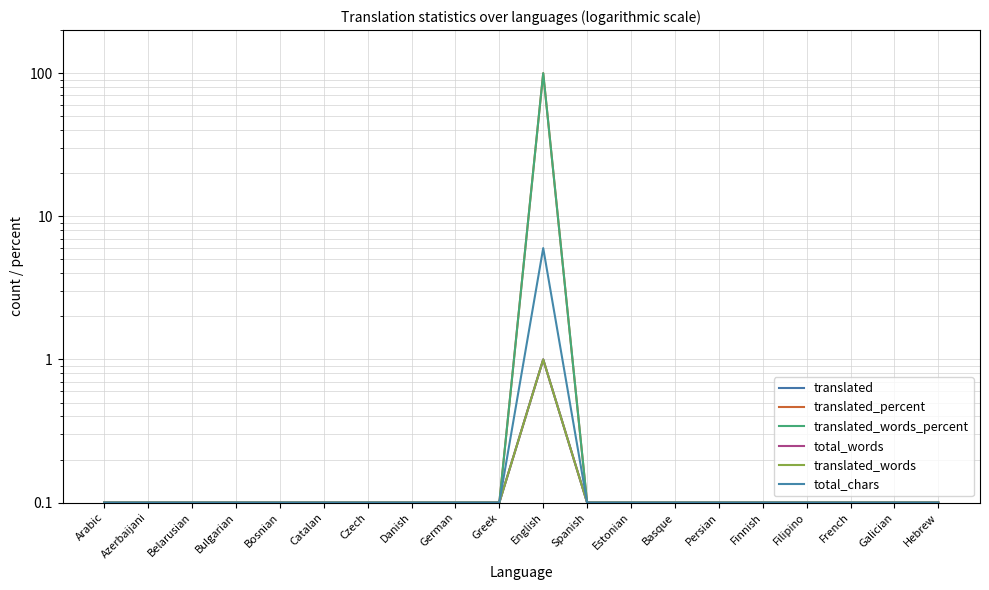

Which series has the largest range (max minus min)?

translated_percent